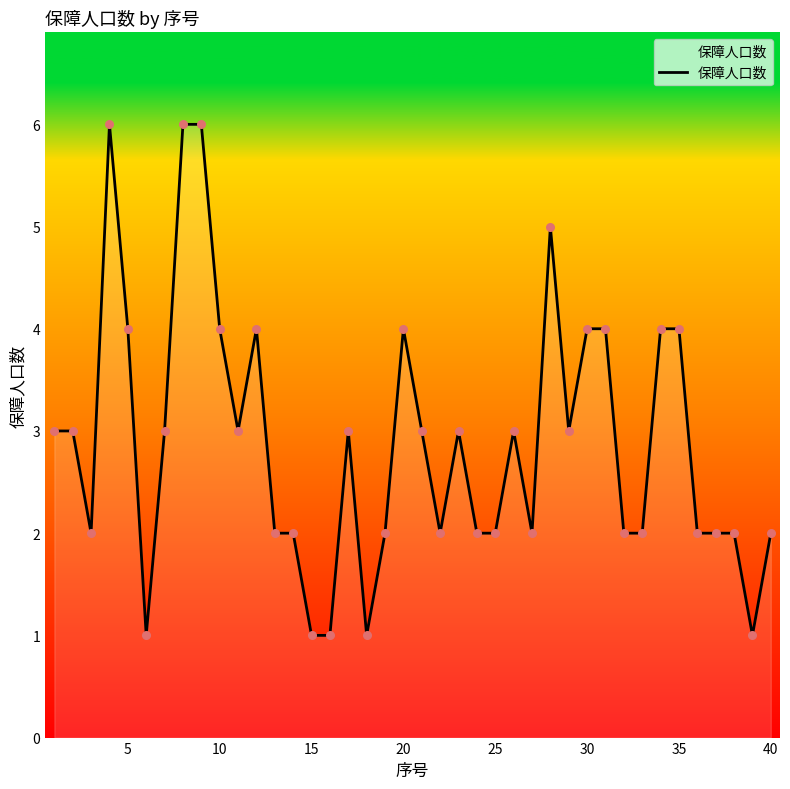

What is the maximum value shown in the chart?

6